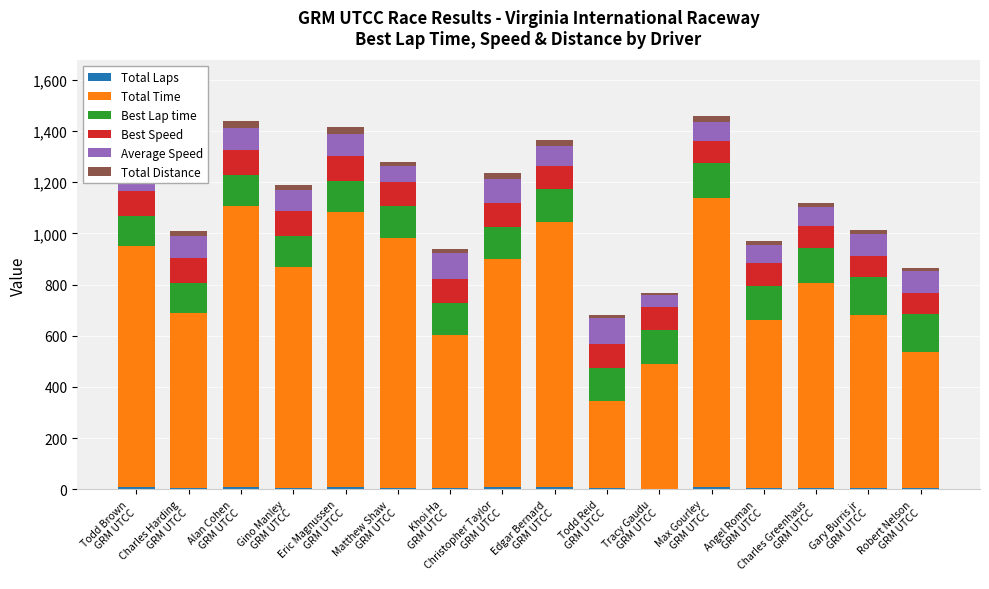

How many values in the Total Time series exceed 862?

8